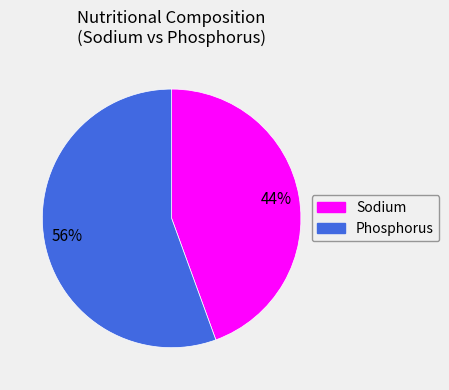

What is the smallest slice in the pie chart?

Sodium